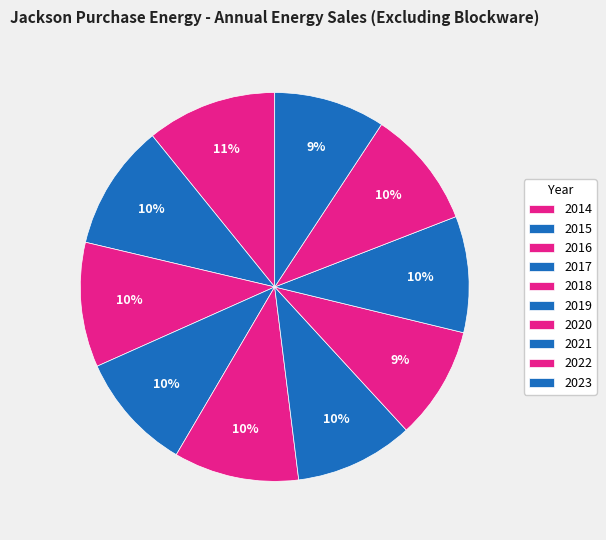

To the nearest percent, what percentage of the pie is 2021?

10%